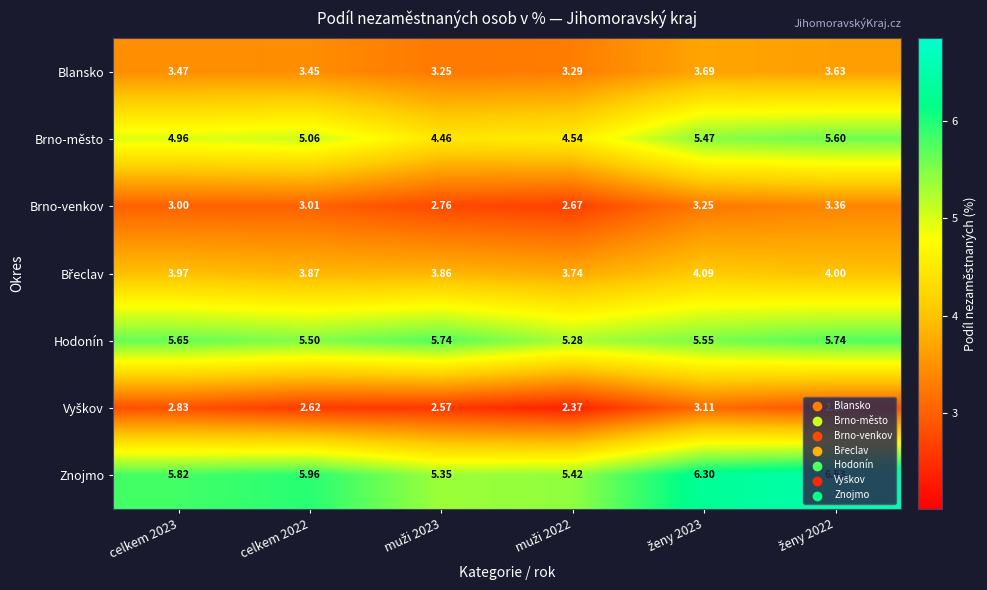

Which series has the widest spread of values?

Znojmo